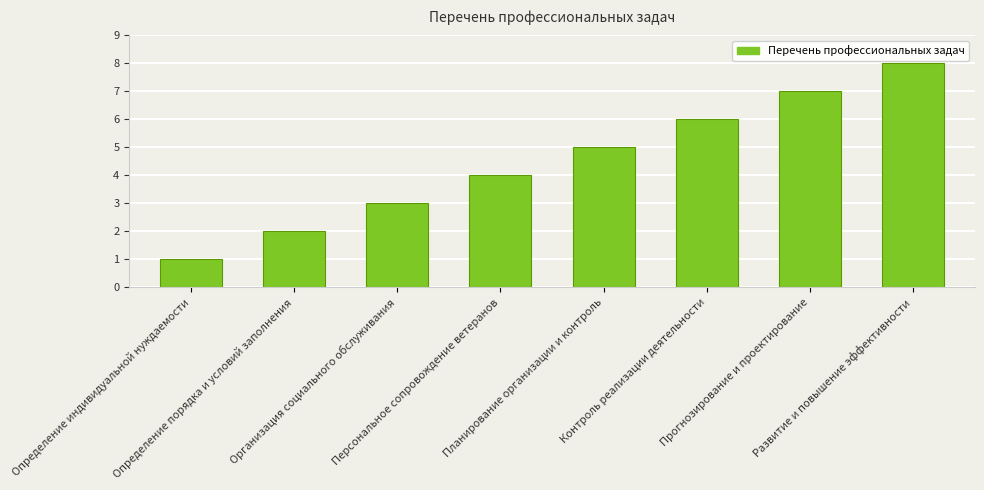

What is the value of the 4th bar from the left?

4